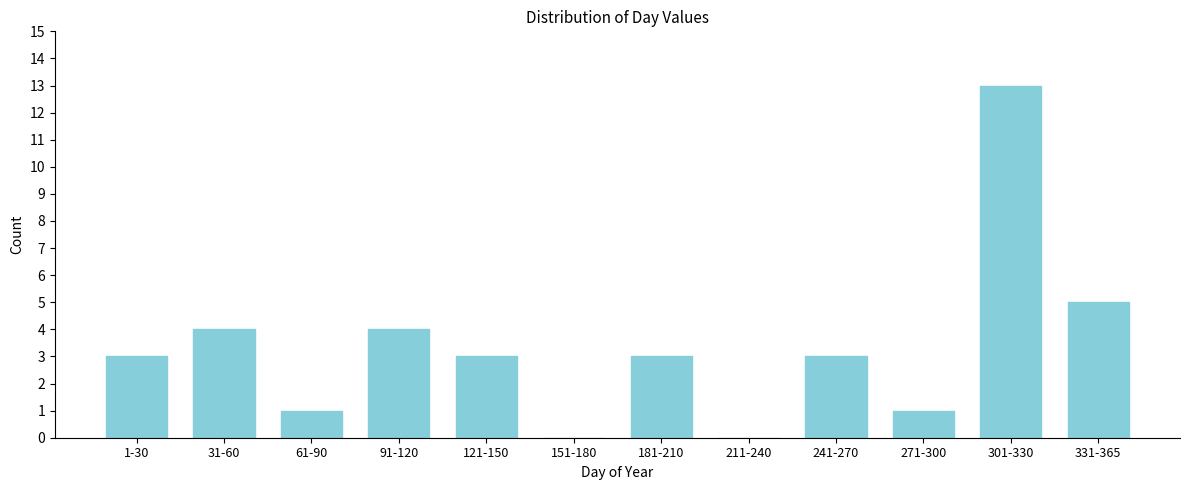

Reading left to right, extract all data points from this chart.

1-30=3	31-60=4	61-90=1	91-120=4	121-150=3	151-180=0	181-210=3	211-240=0	241-270=3	271-300=1	301-330=13	331-365=5